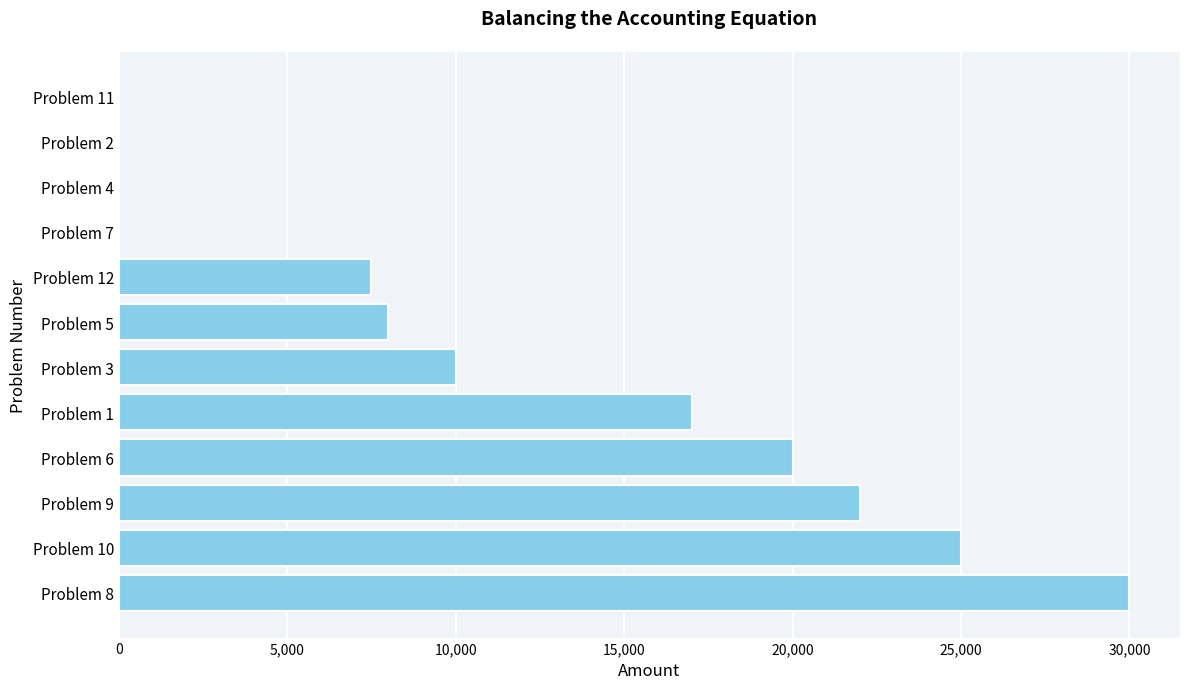

The value at Problem 8 is 30000. True or false?

True